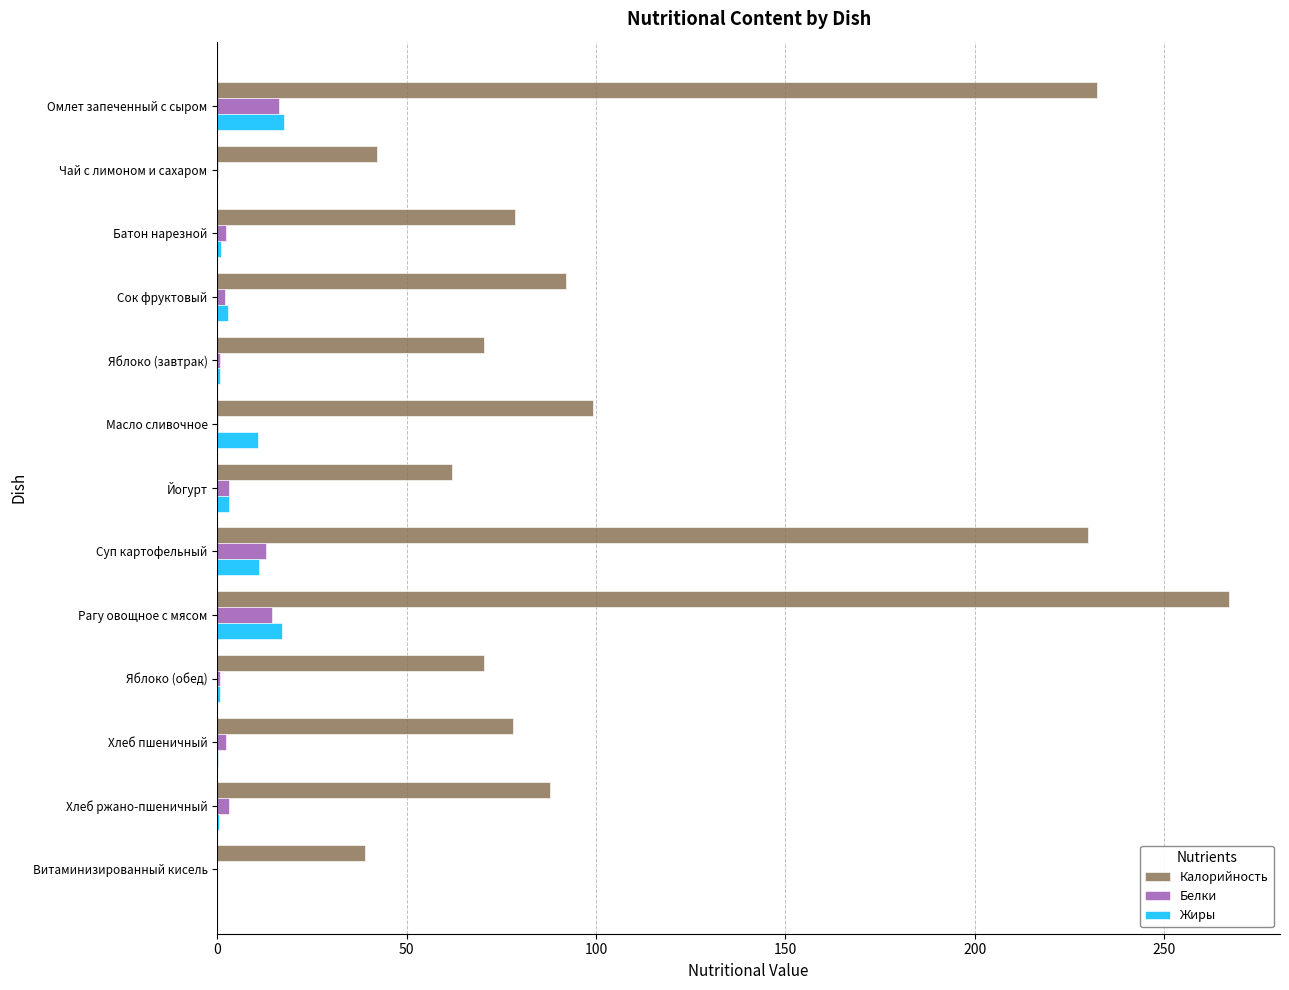

What is the sum of all Жиры values?

65.3